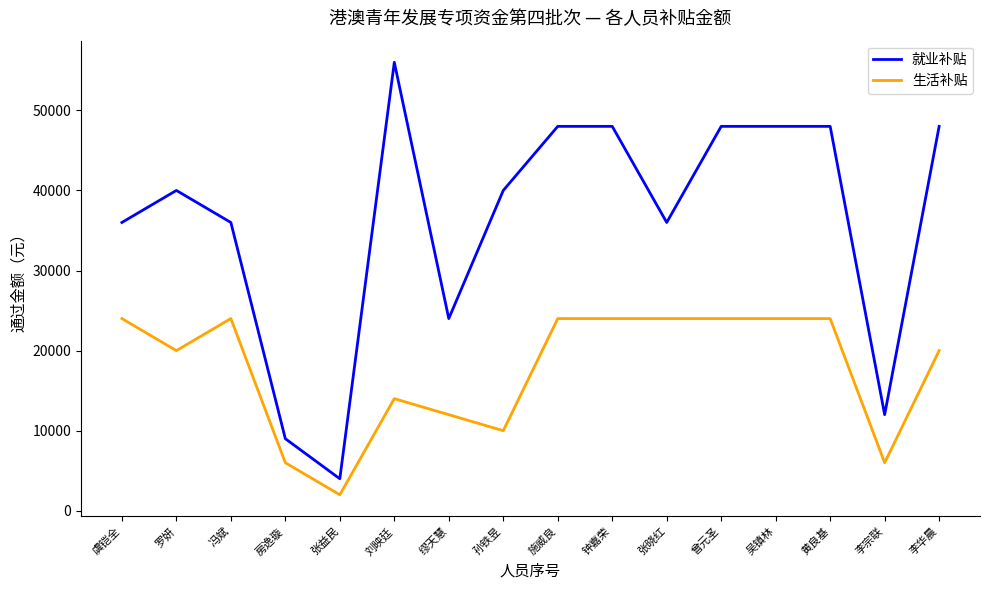

Which series changed the most between 冯斌 and 施威良?

就业补贴